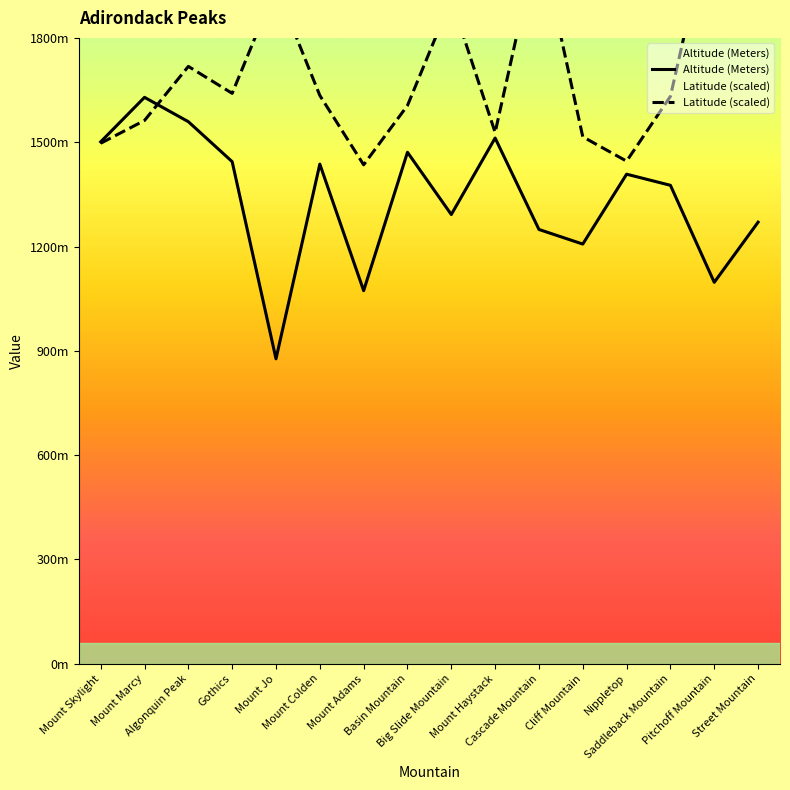

What is the average value of the Latitude (scaled) series?

1703.3